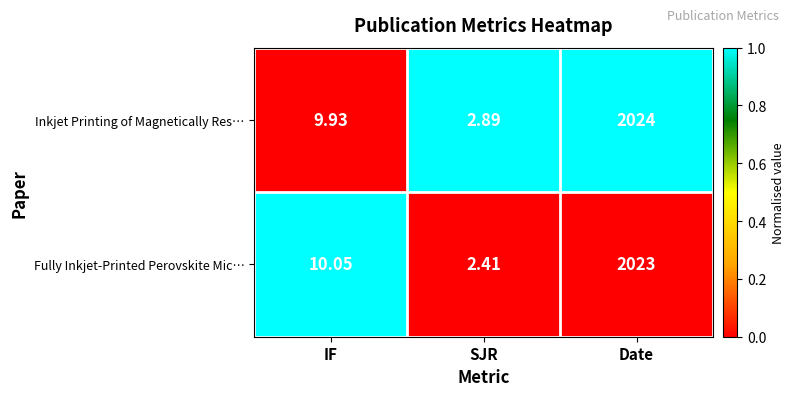

What is the greatest value displayed?

2024.0